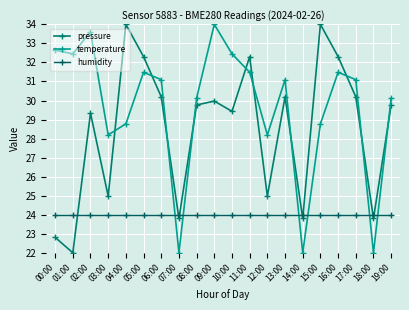

Rank the series by their maximum value, from lowest to highest.

humidity, pressure, temperature